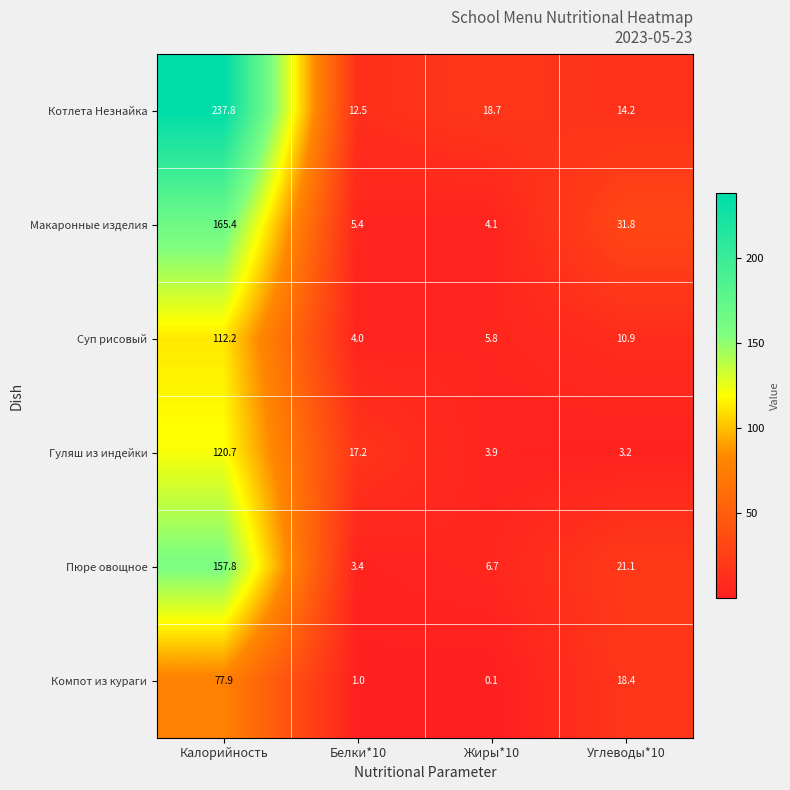

What is the maximum value shown in the chart?

237.8